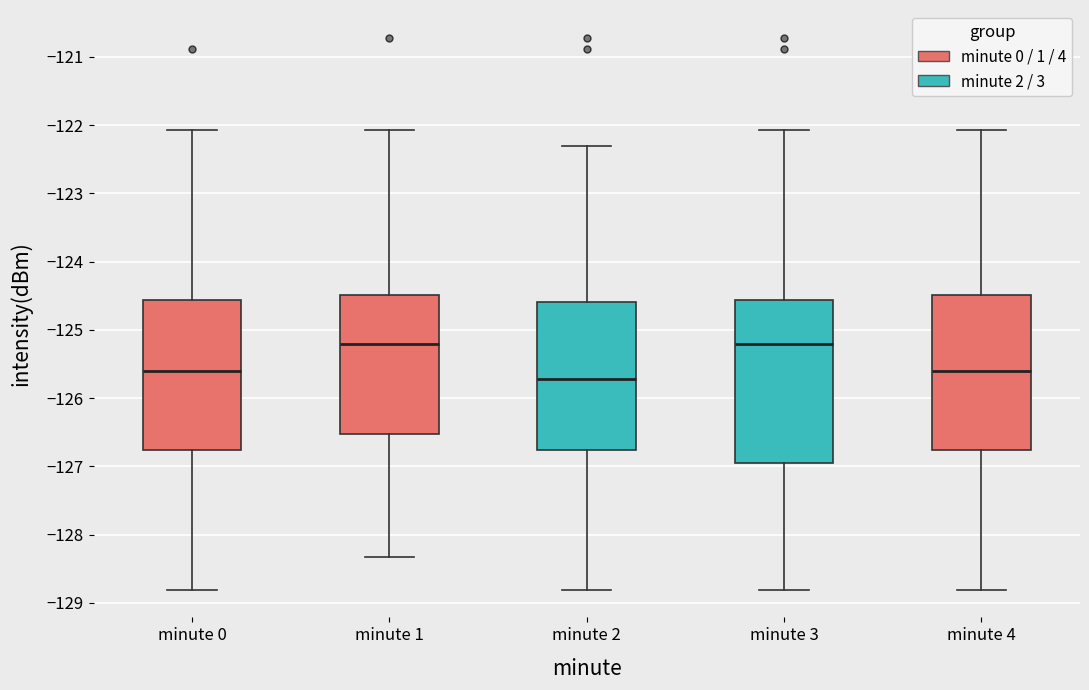

Reading left to right, read every box against the y-axis: the position of its median line, the range the box covers, and the ends of its whiskers. The values are not printed on the chart, so give them approximately, as read against the axis.

minute 0: median -125.6, box -126.8 to -124.6, whiskers -128.8 to -122.1
minute 1: median -125.2, box -126.5 to -124.5, whiskers -128.3 to -122.1
minute 2: median -125.7, box -126.8 to -124.6, whiskers -128.8 to -122.3
minute 3: median -125.2, box -127.0 to -124.6, whiskers -128.8 to -122.1
minute 4: median -125.6, box -126.8 to -124.5, whiskers -128.8 to -122.1